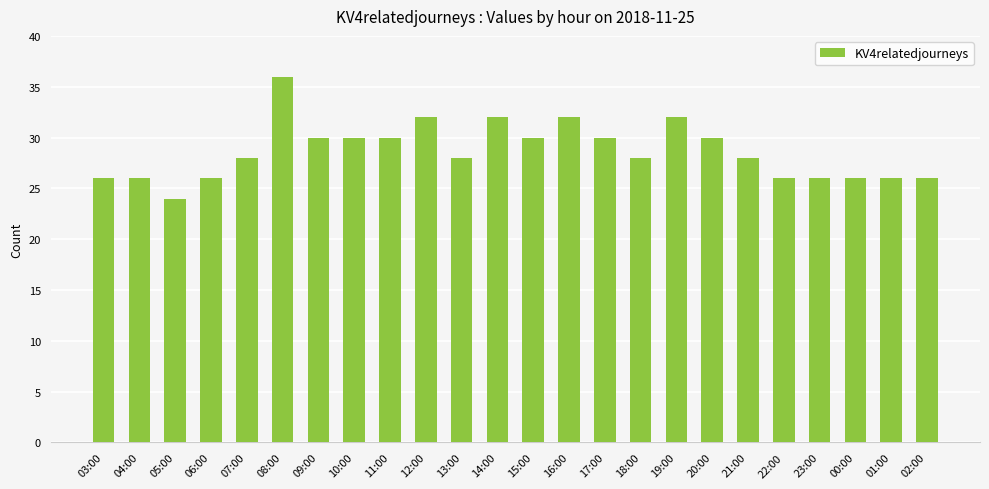

How many distinct data groups are displayed?

1